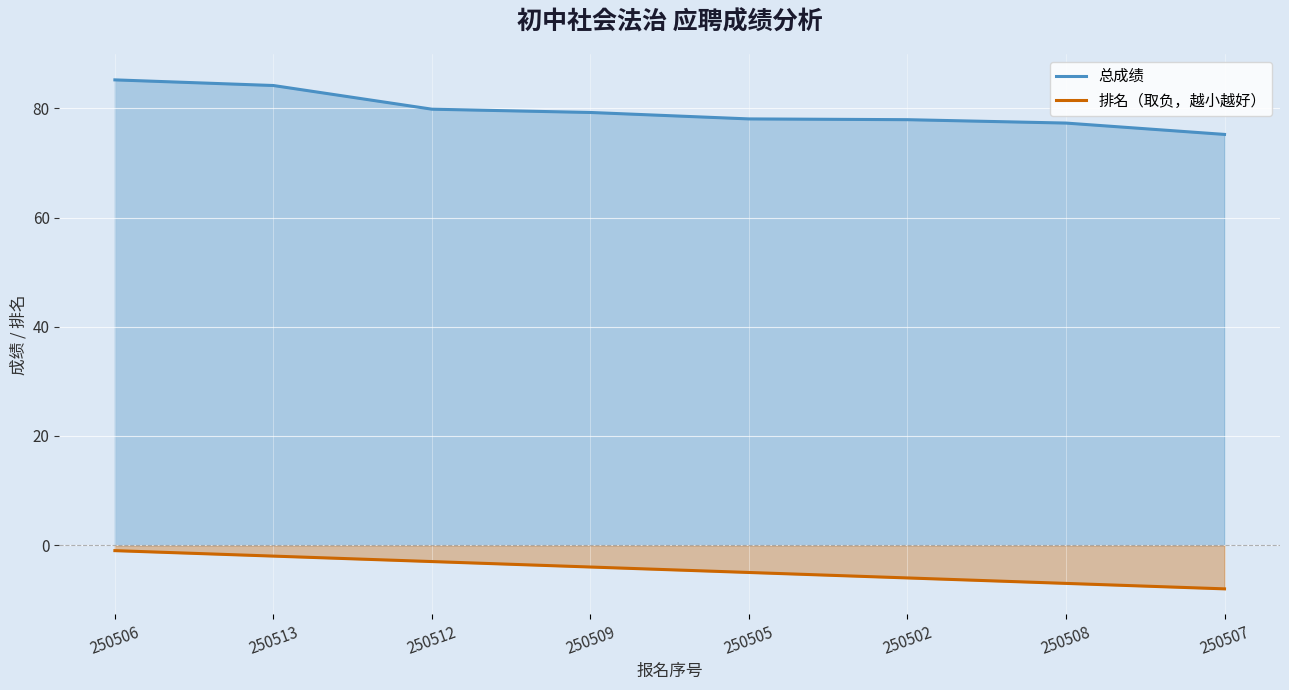

What value does the 排名（取负，越小越好） series have at 250508?

-7.0